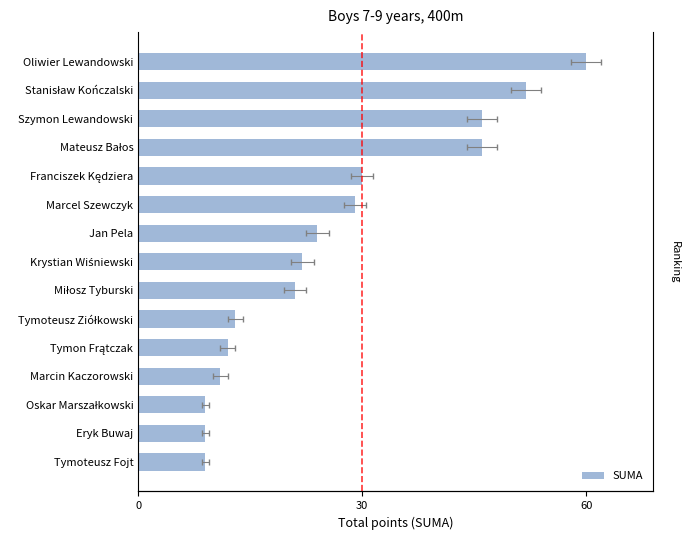

What is the difference between the maximum and minimum values?

51